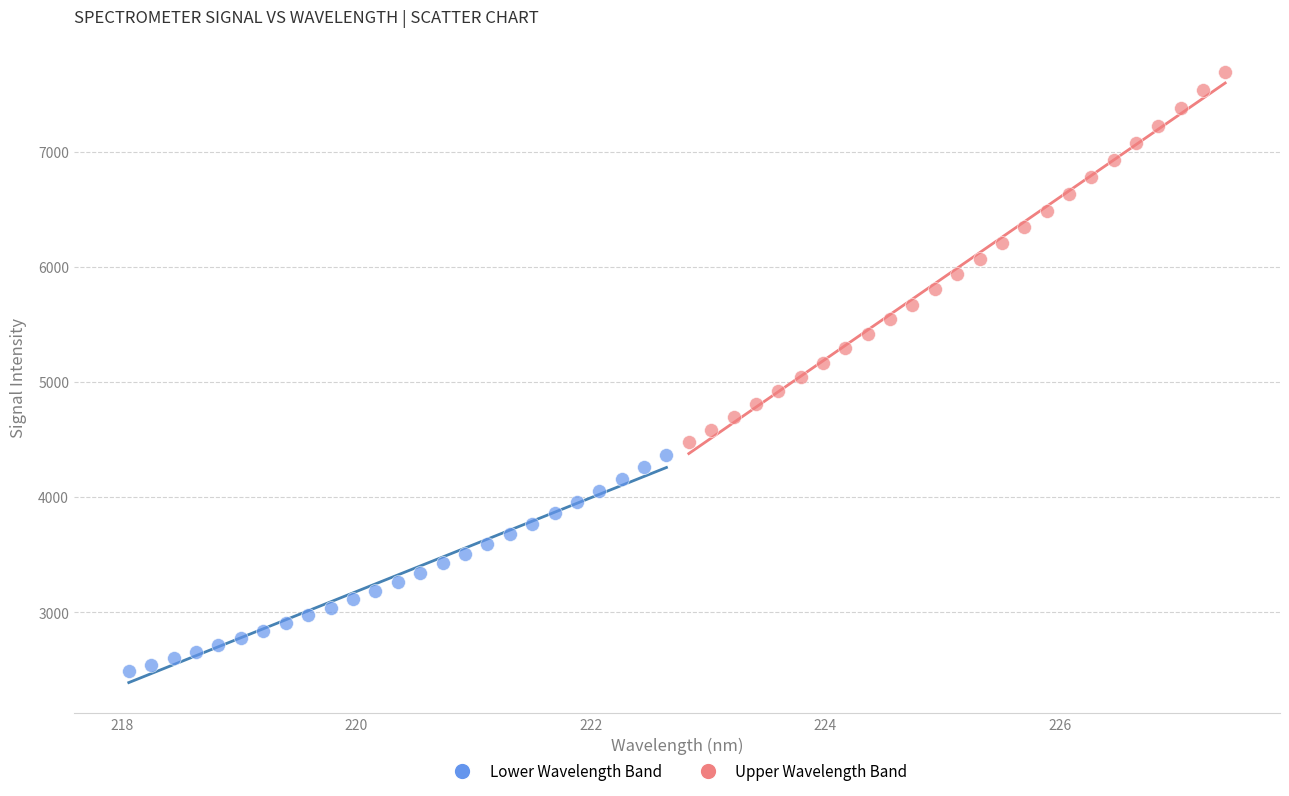

Which series contains the highest Y value?

Upper Wavelength Band